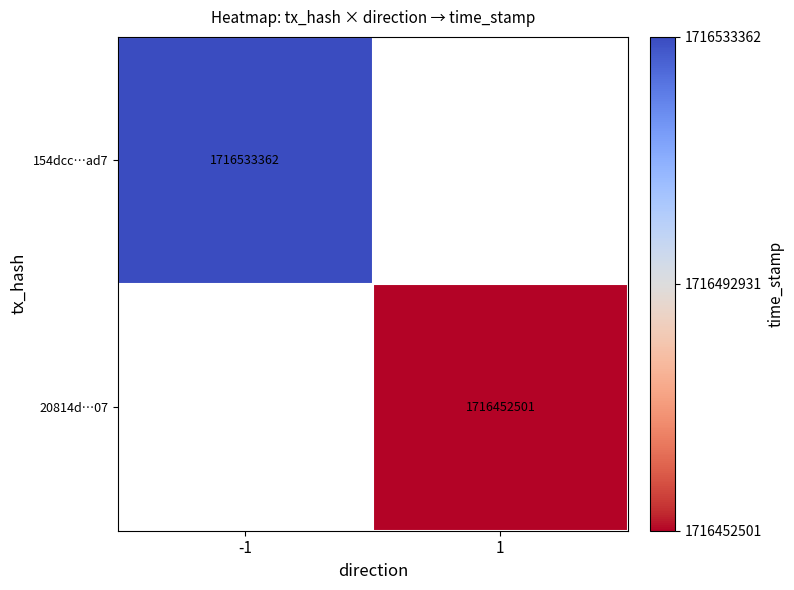

True or false: 20814d…07 has a value of 1716452501 at 1.

True